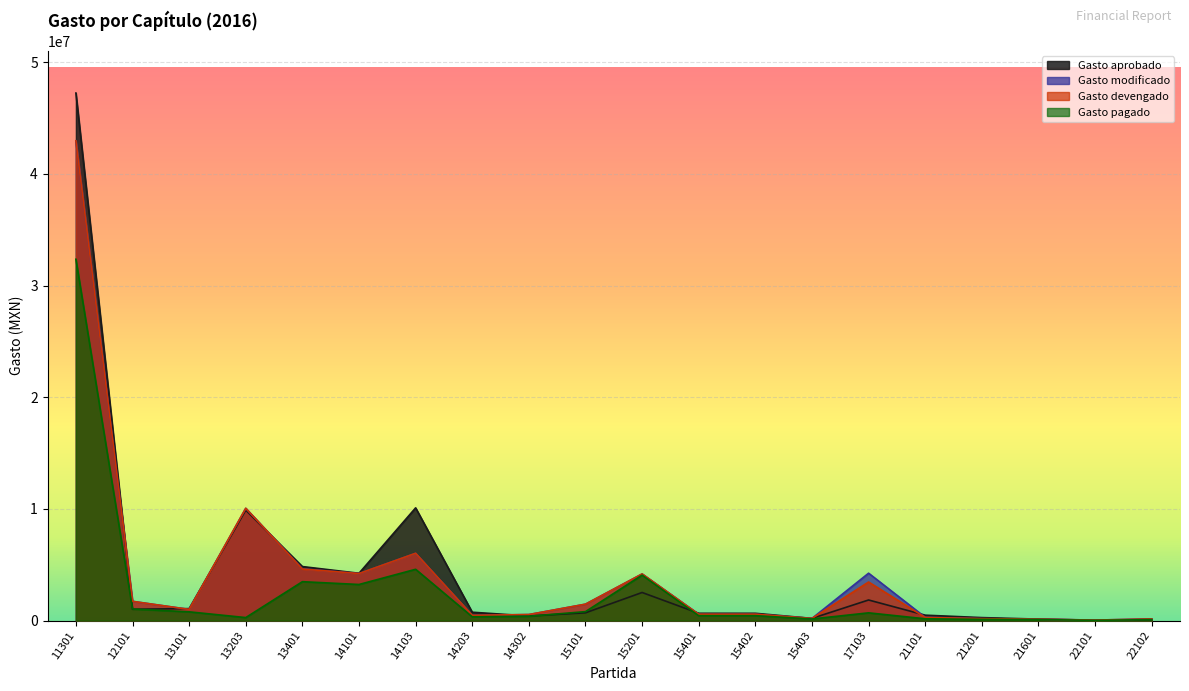

What is the difference between the maximum and minimum values in the Gasto pagado series?

32338568.4